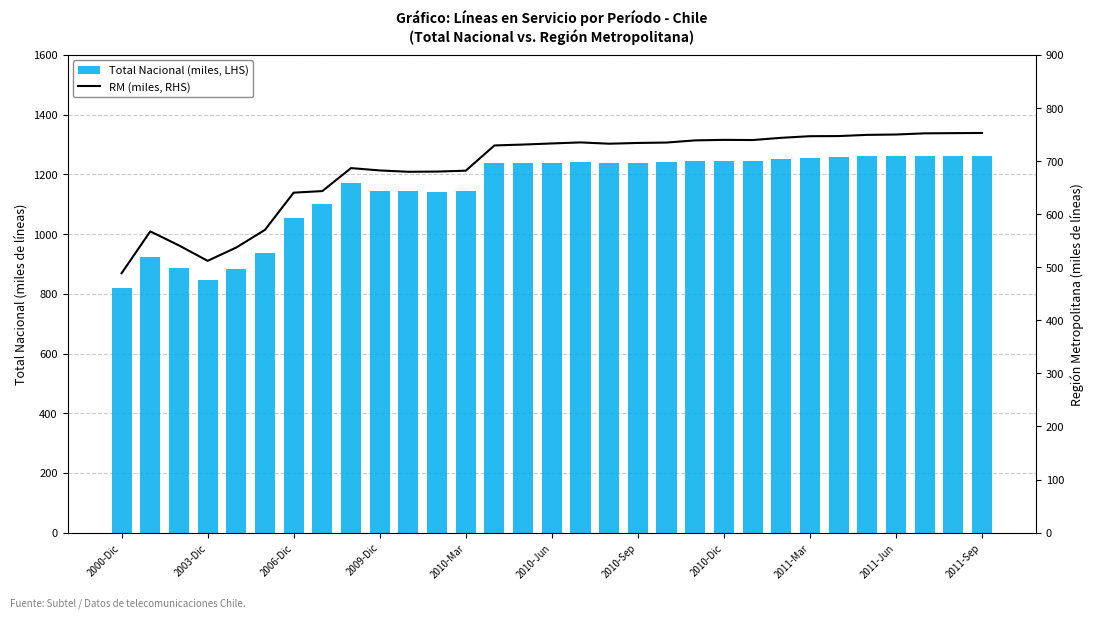

Where does the RM (miles, RHS) series first go above 732?

2010-Jun